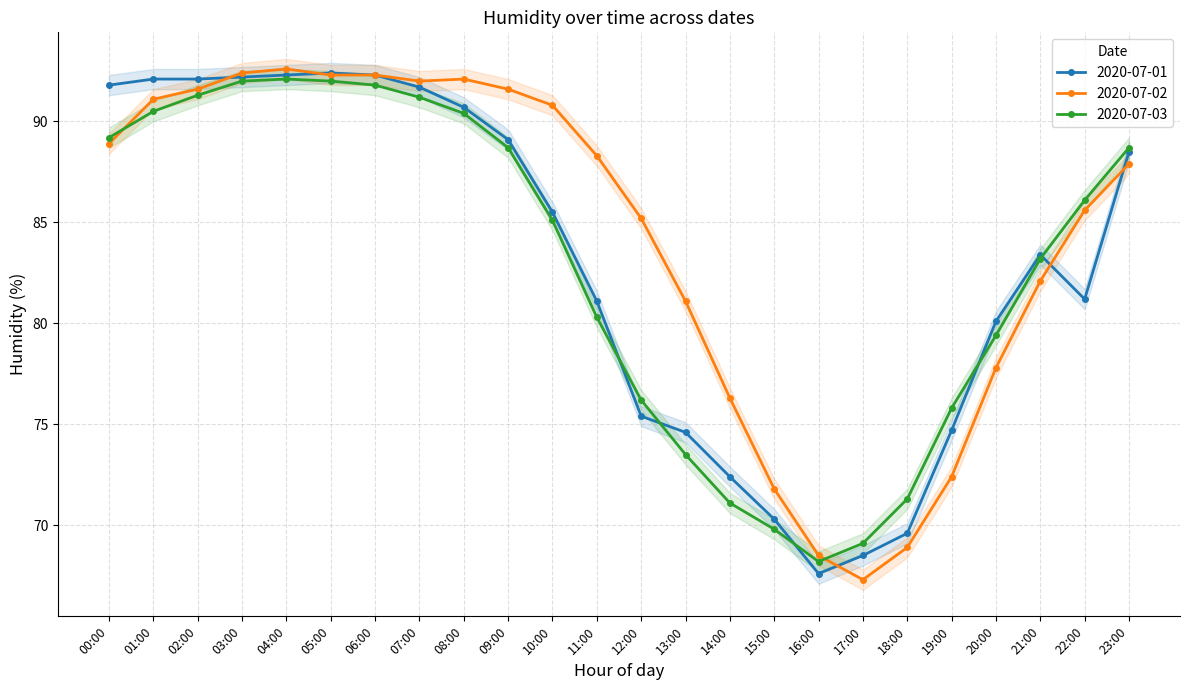

Which series ends up on top after the final intersection of 2020-07-03 and 2020-07-02?

2020-07-03